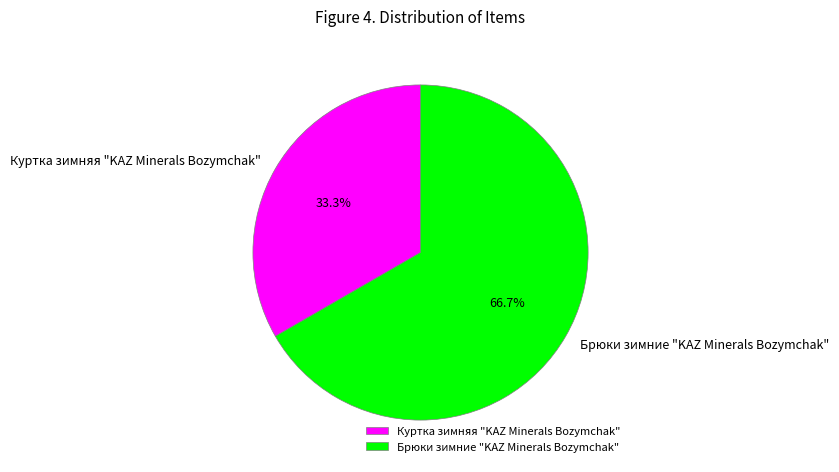

Which slice represents more than half of the pie?

Брюки зимние "KAZ Minerals Bozymchak"